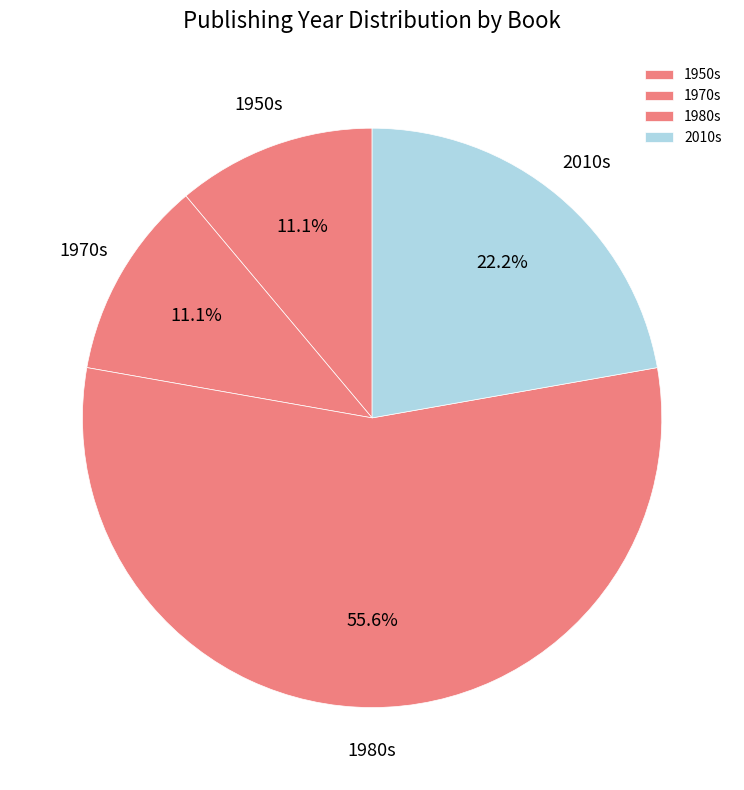

Between 1980s and 2010s, which is larger?

1980s